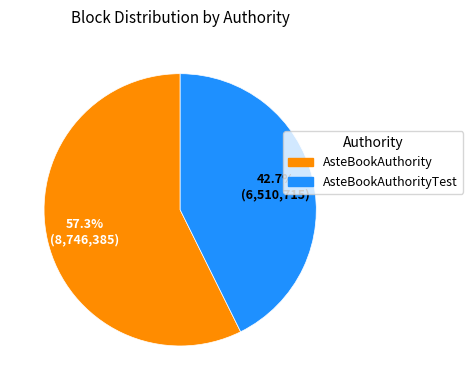

What percentage is NOT represented by AsteBookAuthorityTest?

57.3%